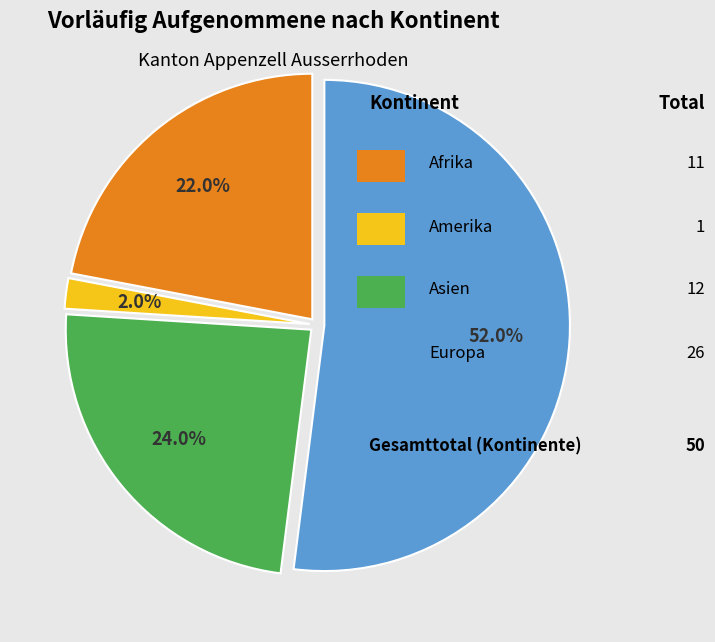

How many slices are in this pie chart?

4